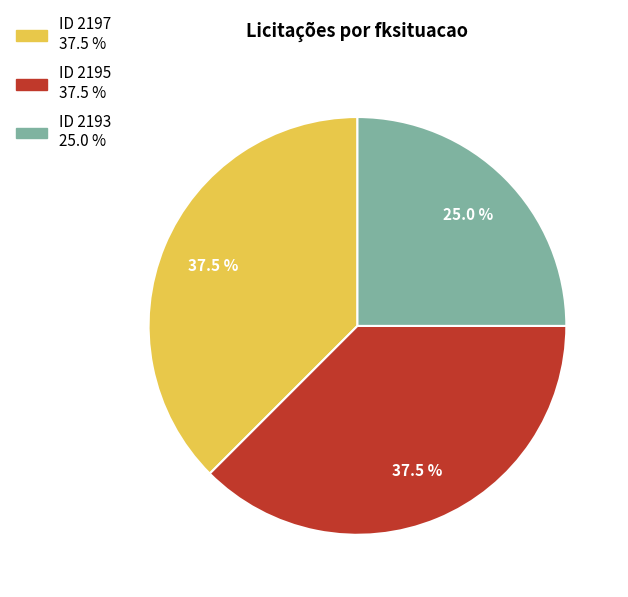

How many slices are in this pie chart?

3